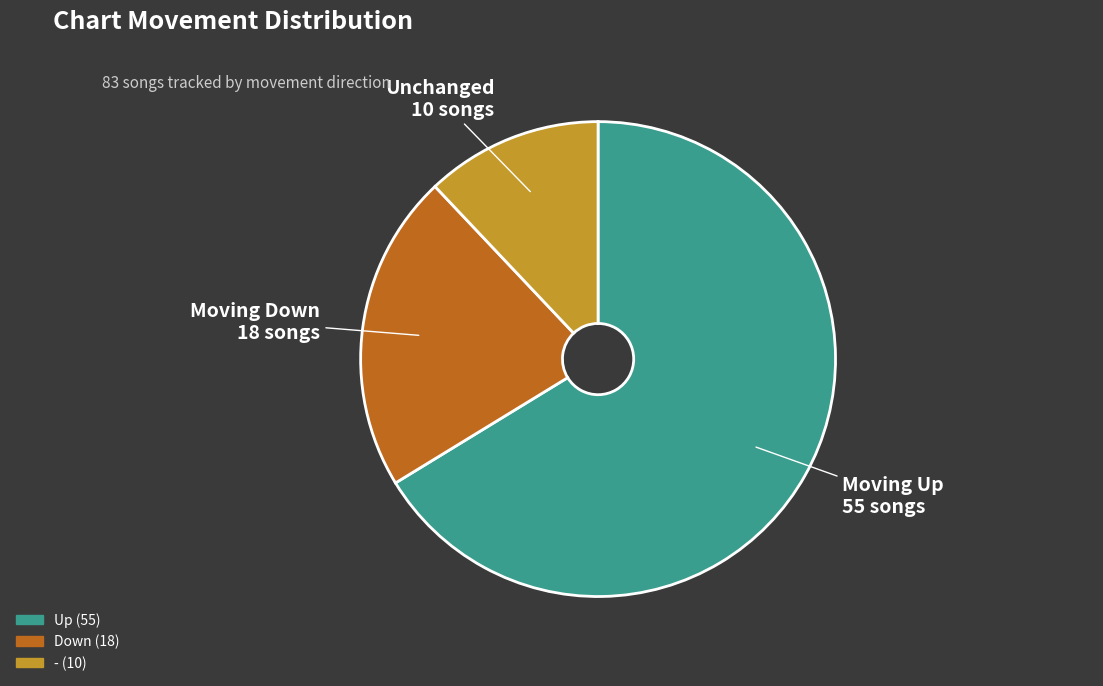

Is there any slice that represents more than half of the pie?

Yes